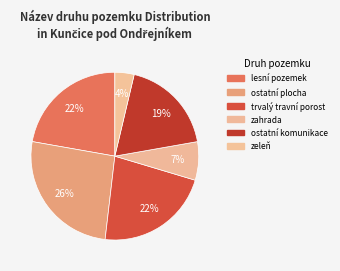

The ostatní plocha slice represents 26% of the pie. True or false?

True